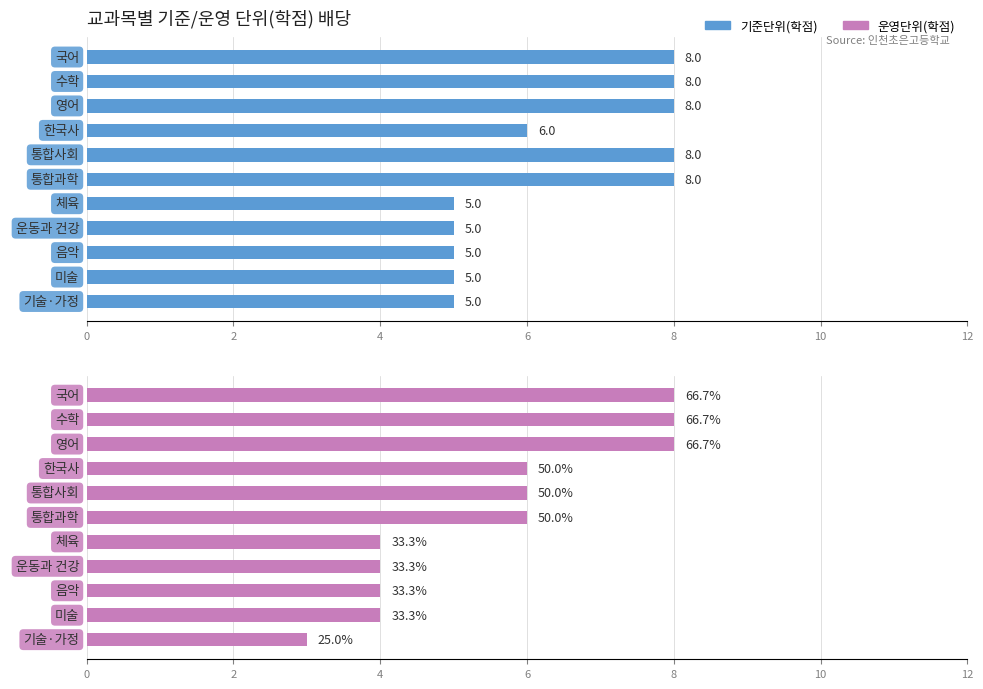

Are the bars grouped side by side (vs. stacked)?

Yes